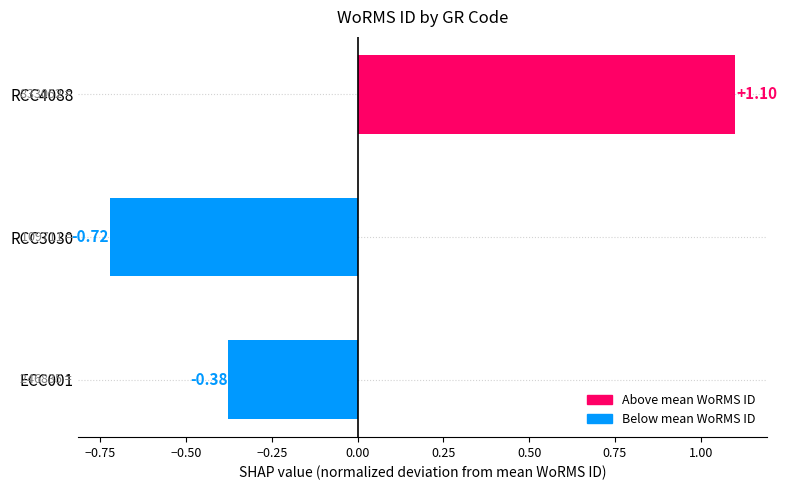

What is the difference between the maximum and minimum values?

1.8